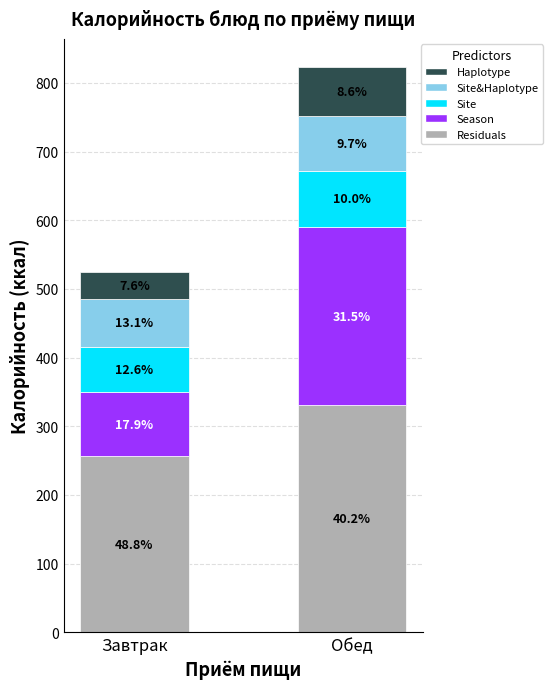

How many bars are there in total?

2